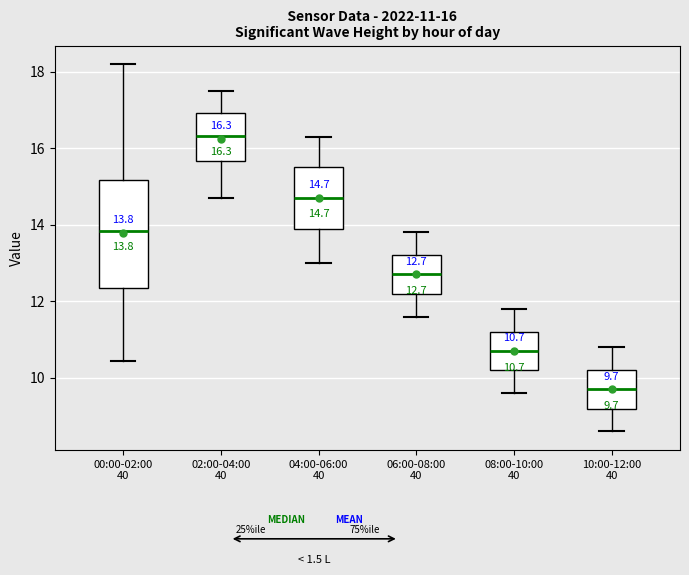

Comparing the boxes themselves (not the whiskers), which one is the tallest?

00:00-02:00 40